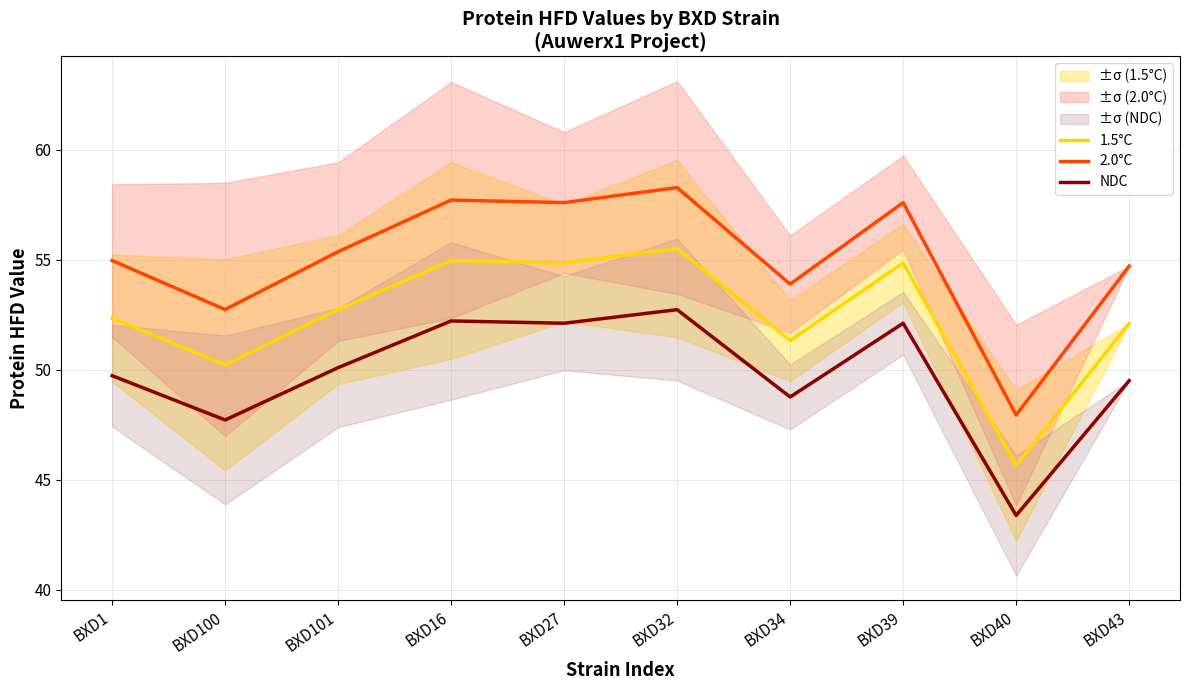

Is this an area chart (filled region under the line)?

No